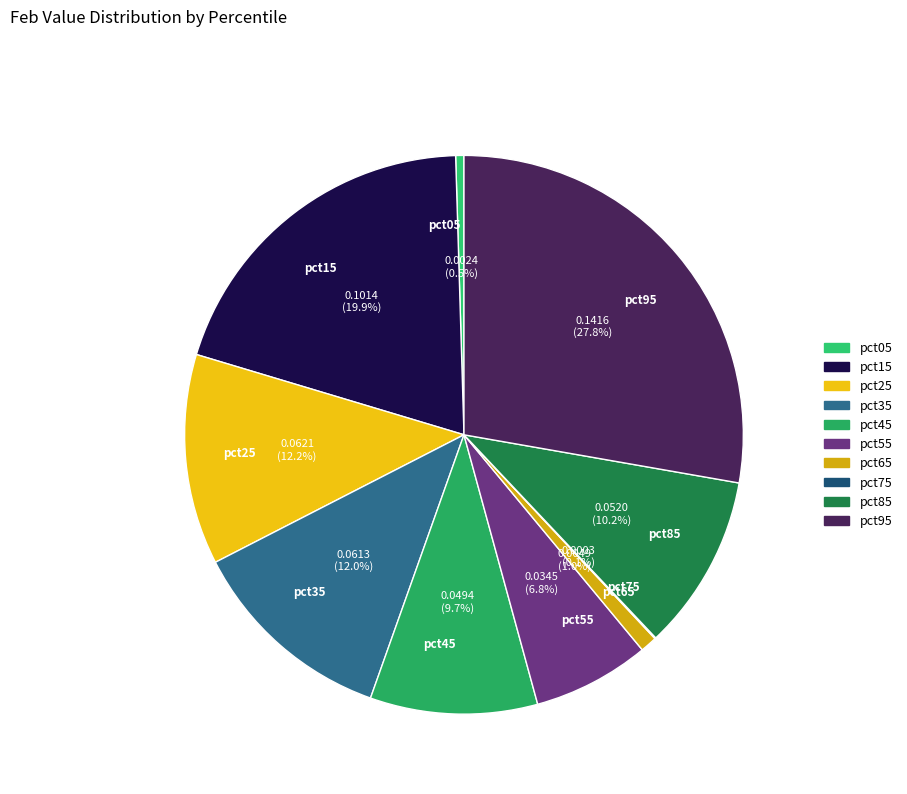

What is the largest slice in the pie chart?

pct95